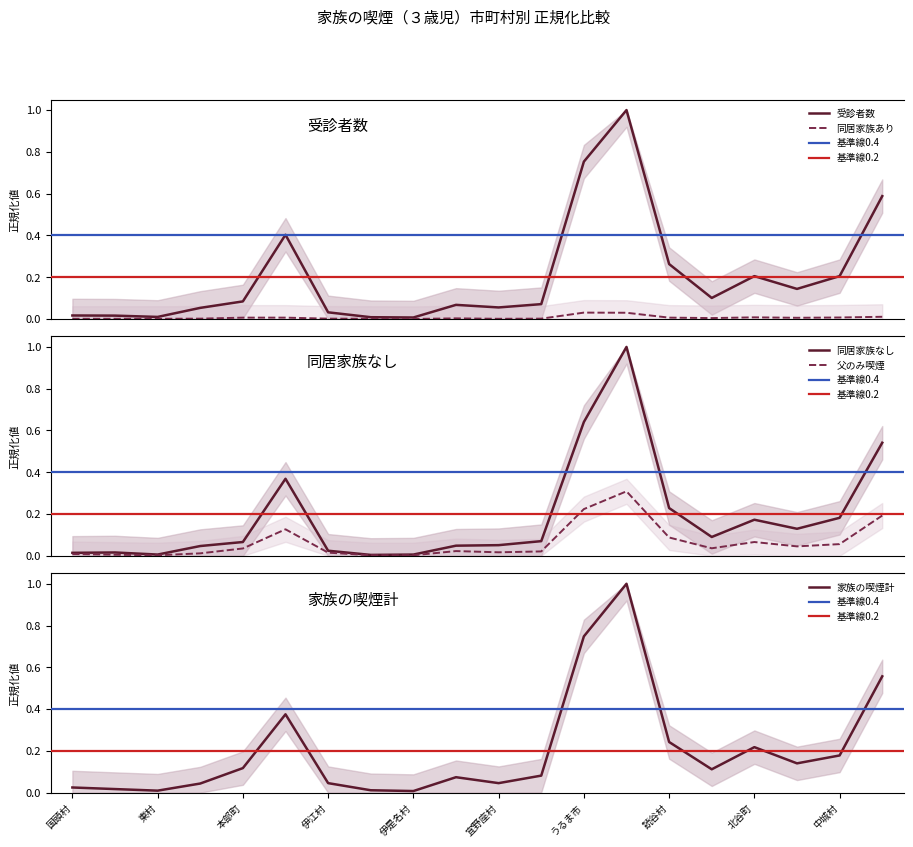

After their last crossing, which series has the higher values: 同居家族なし or 受診者数?

受診者数